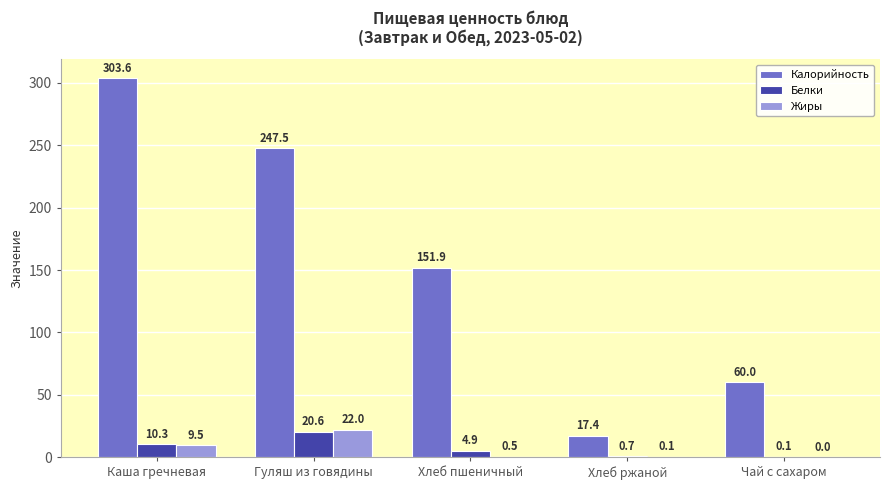

What are all the series names shown in the legend?

Калорийность, Белки, Жиры